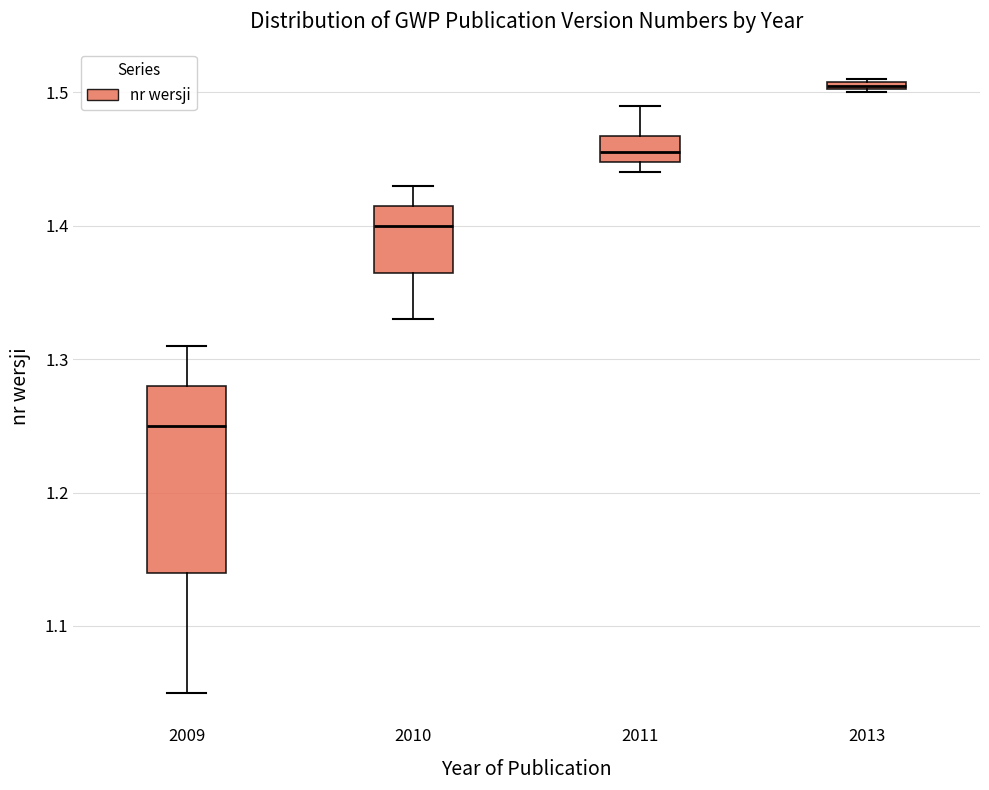

Where is the lower edge of the box at x = 2013 on the y-axis? The values are not printed on the chart, so give them approximately, as read against the axis.

1.50